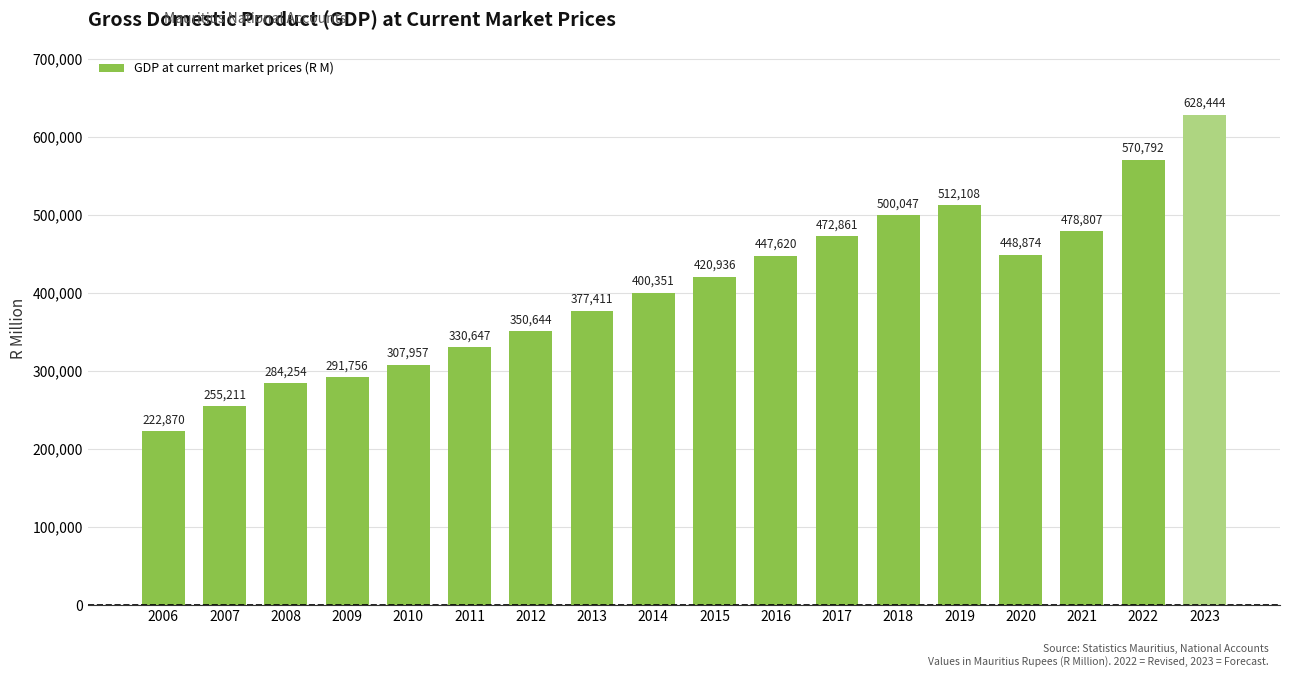

List the labels in order of value, smallest first.

2006, 2007, 2008, 2009, 2010, 2011, 2012, 2013, 2014, 2015, 2016, 2020, 2017, 2021, 2018, 2019, 2022, 2023